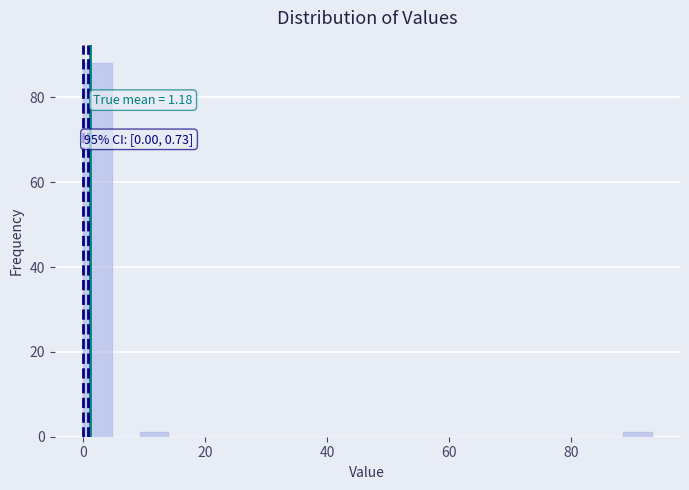

Around what value on the x-axis is the tallest bar? Give the approximate position of its centre, as read against the axis.

2